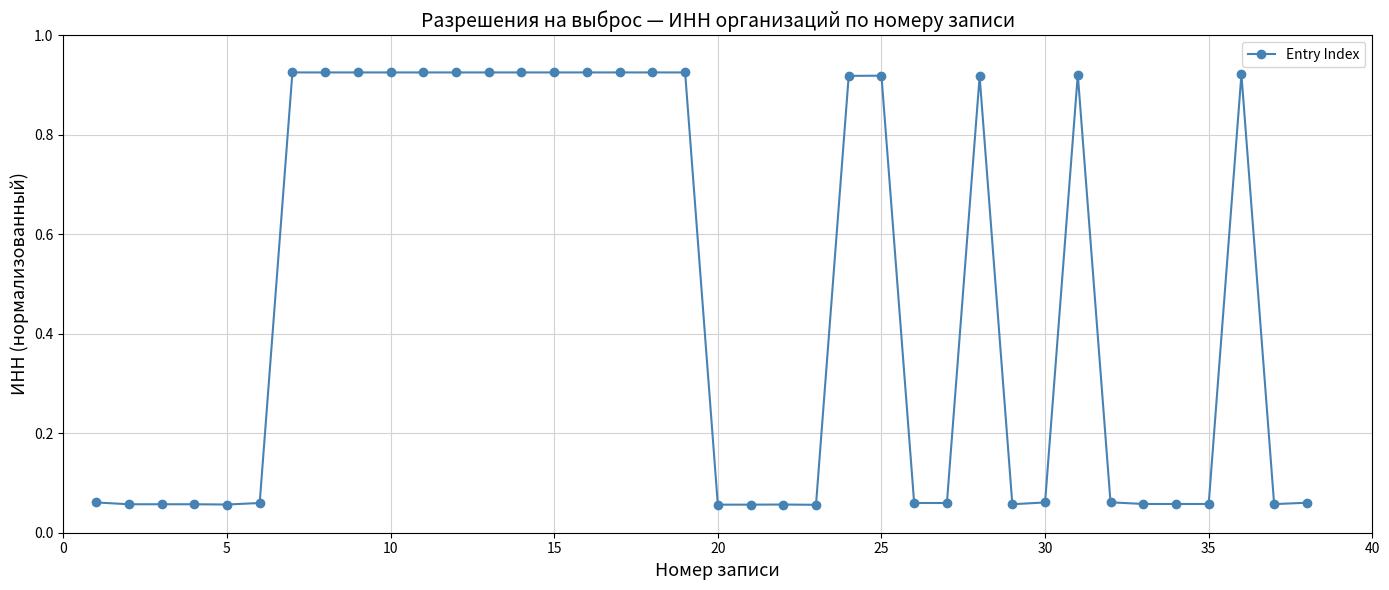

What is the average value?

0.5